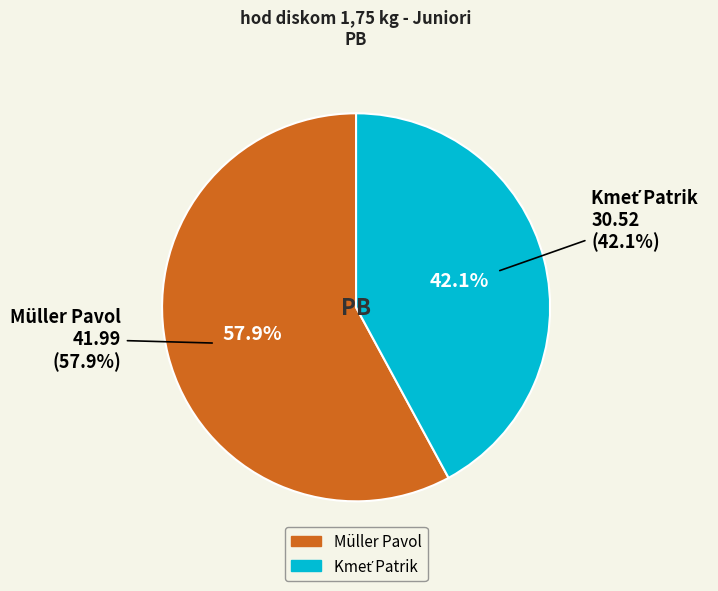

Is it true that Kmeť Patrik is 42% of the pie?

True